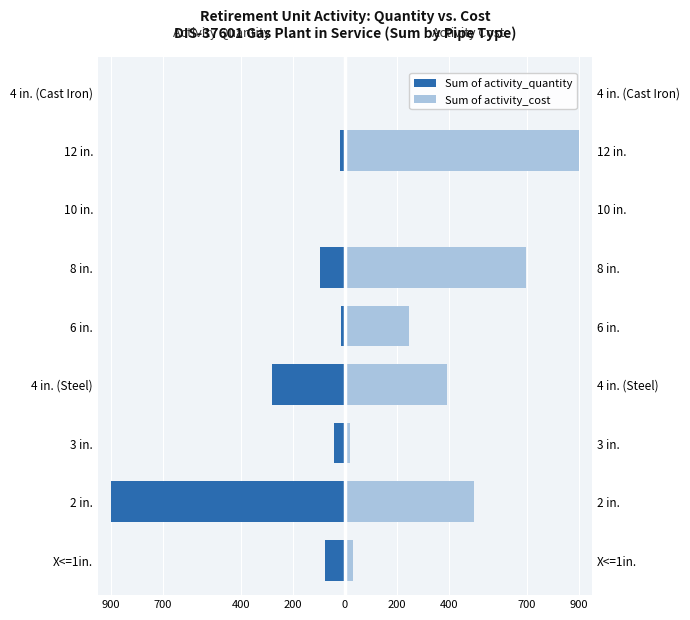

What is the sum of all Sum of activity_cost values?

2776.8